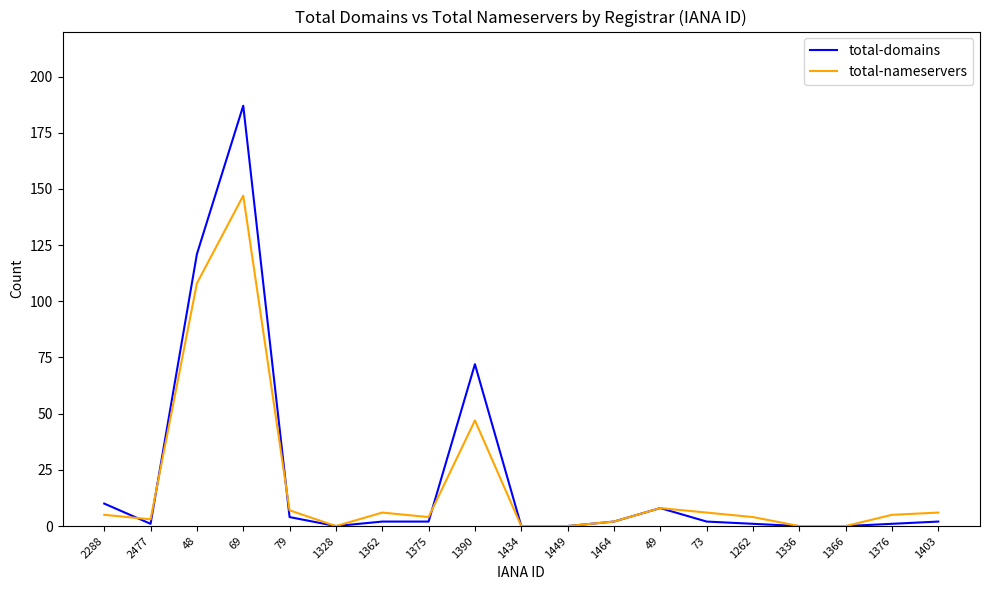

Is this an area chart (filled region under the line)?

No